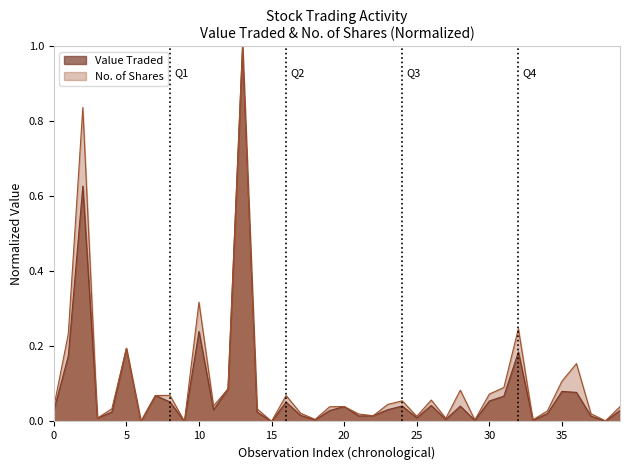

How many intersections are there between No. of Shares and Value Traded?

11